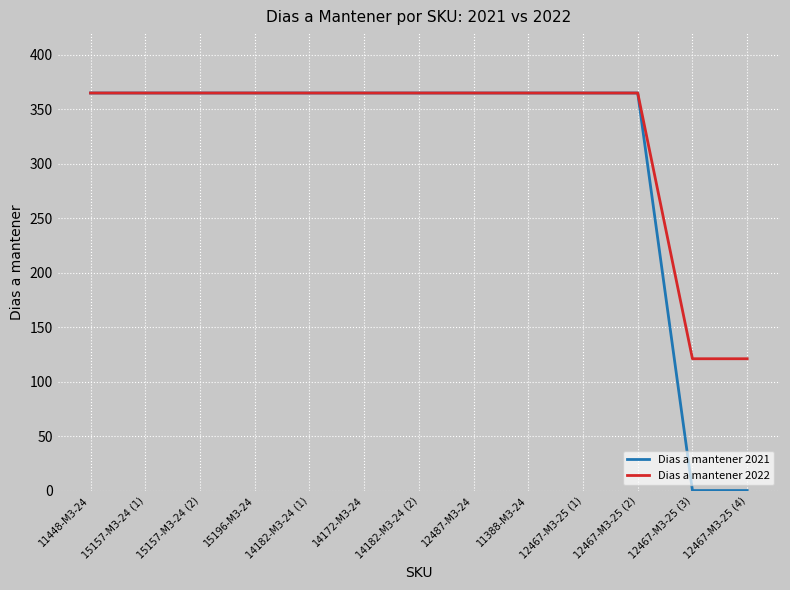

At how many categories does at least one series exceed 173?

11